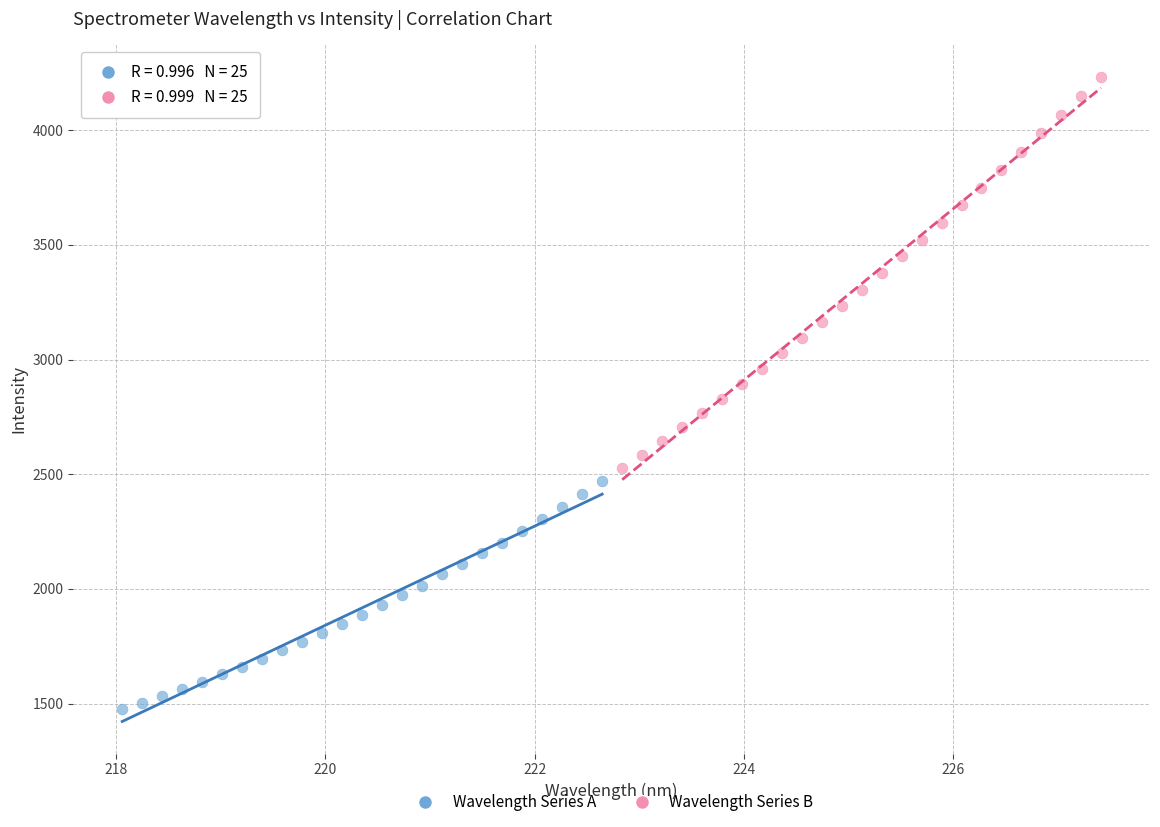

Which series contains the lowest Y value?

Wavelength Series A